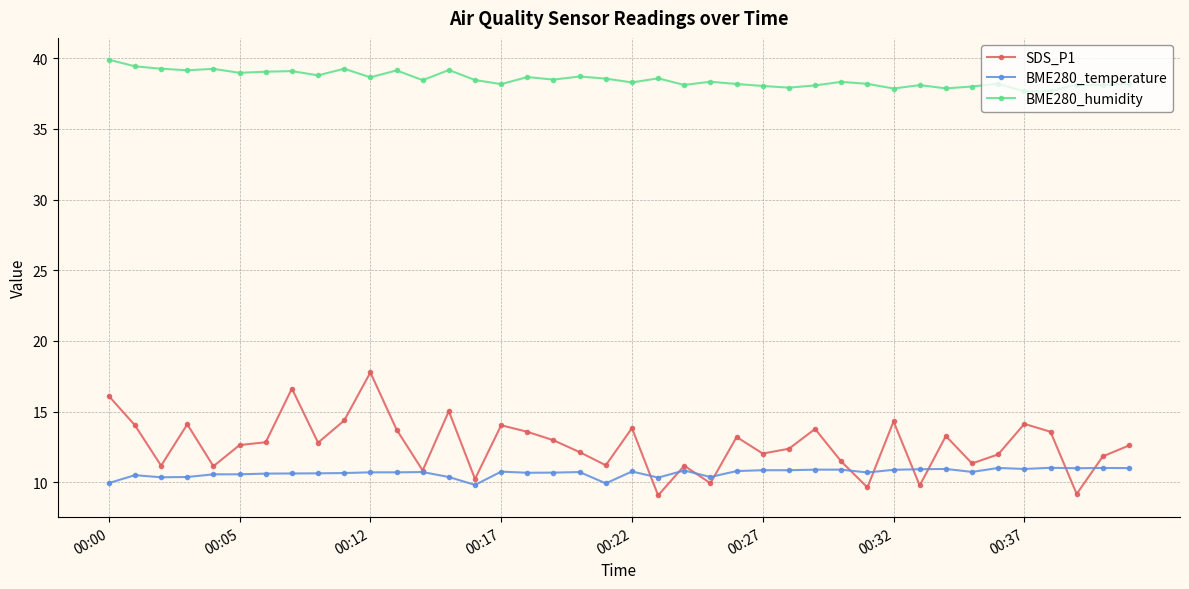

True or false: BME280_temperature and BME280_humidity intersect in this chart.

False